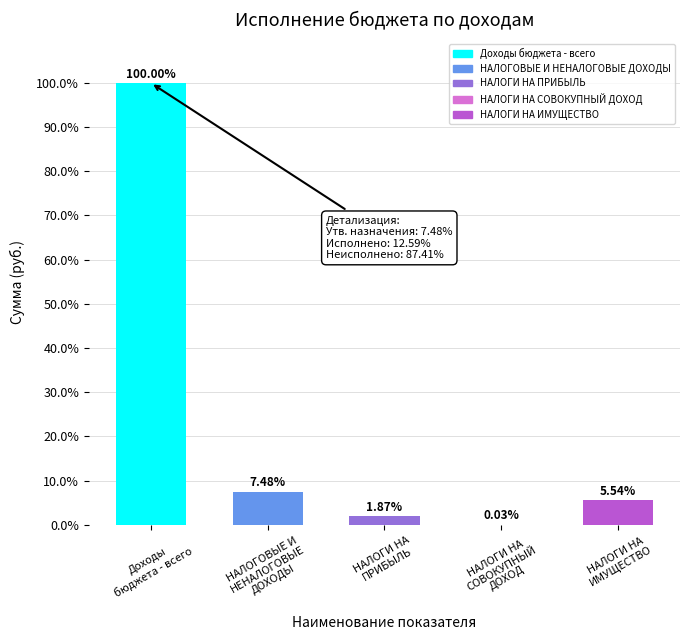

What is the average value?

23.0